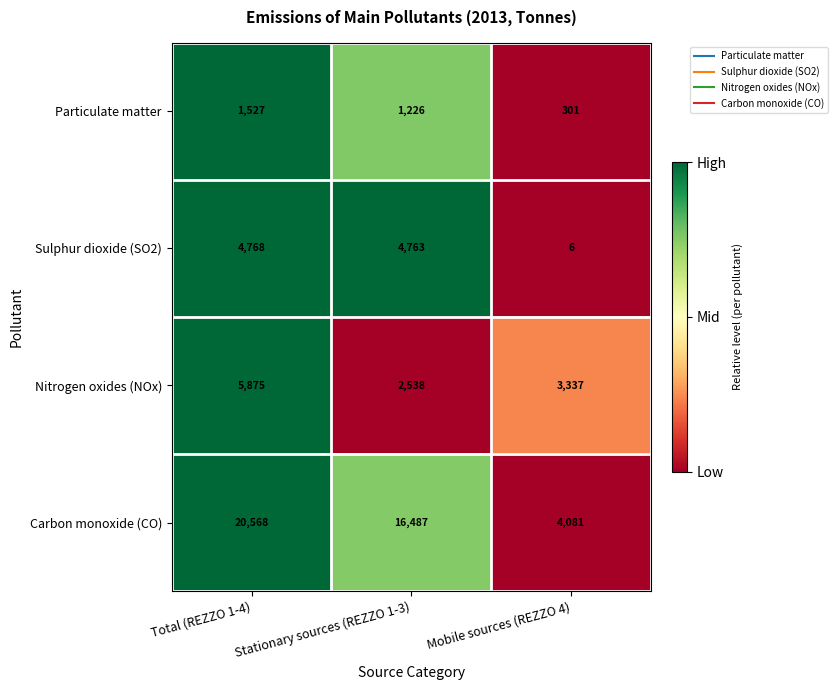

What is the lowest value of the Nitrogen oxides (NOx) series?

2538